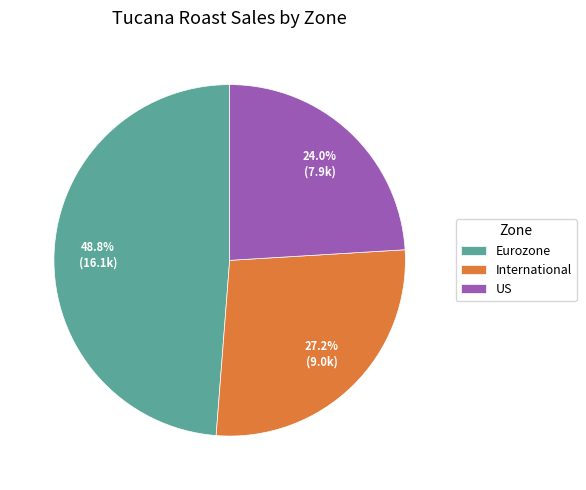

To the nearest percent, what percentage of the pie is US?

24%